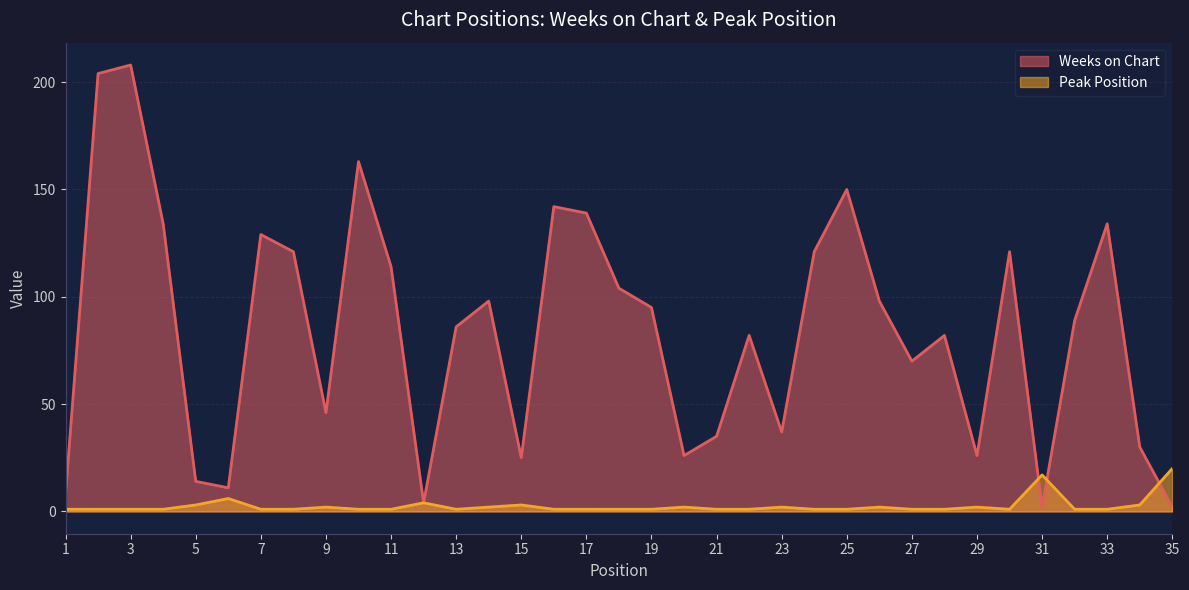

What is the difference between the maximum and second lowest values in the Weeks on Chart series?

206